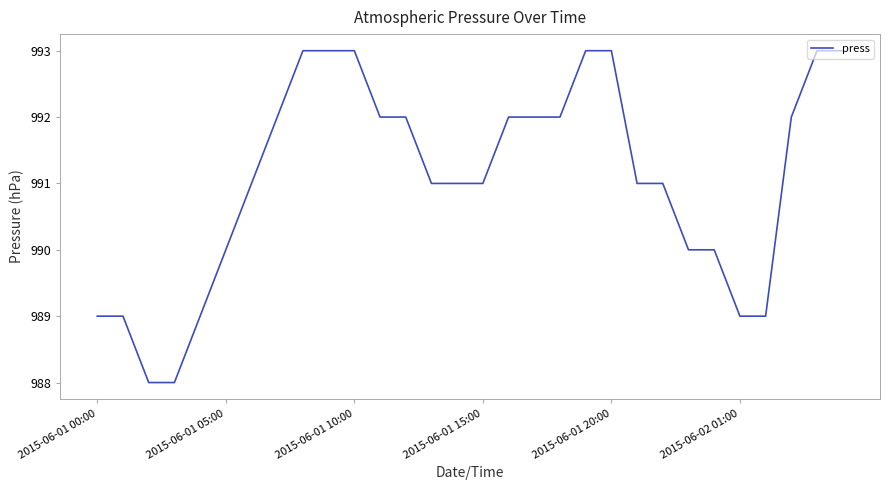

What is the minimum value shown in the chart?

988